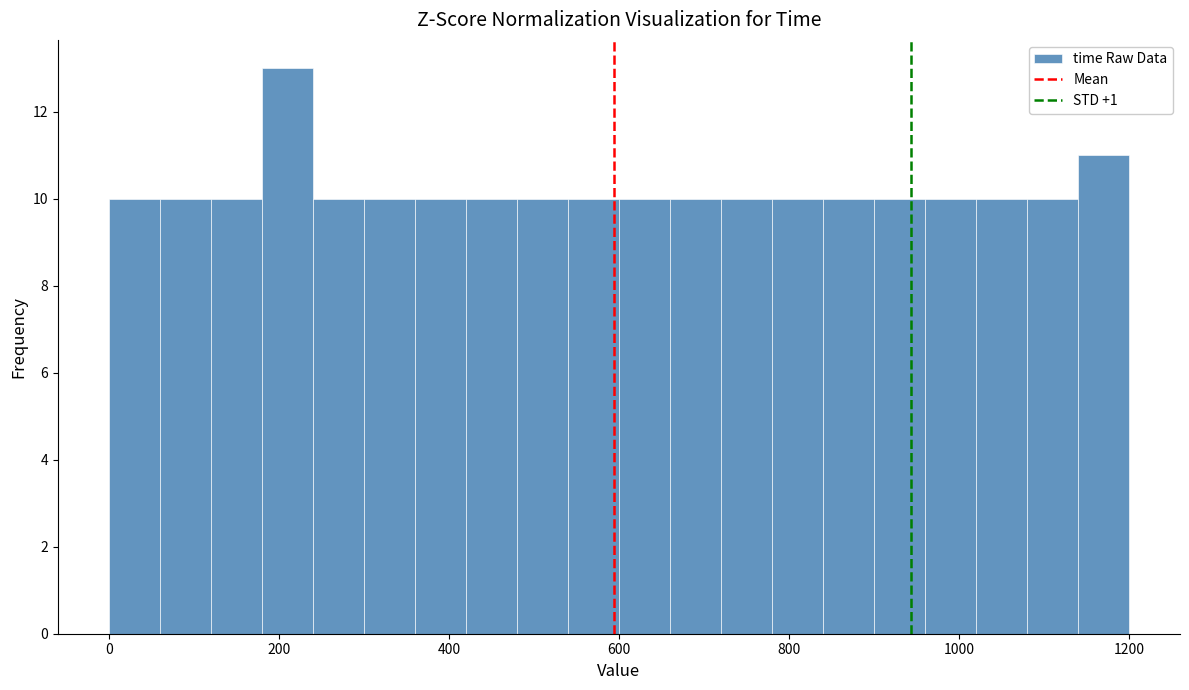

Read against the x-axis, roughly where is the centre of the tallest bar?

220